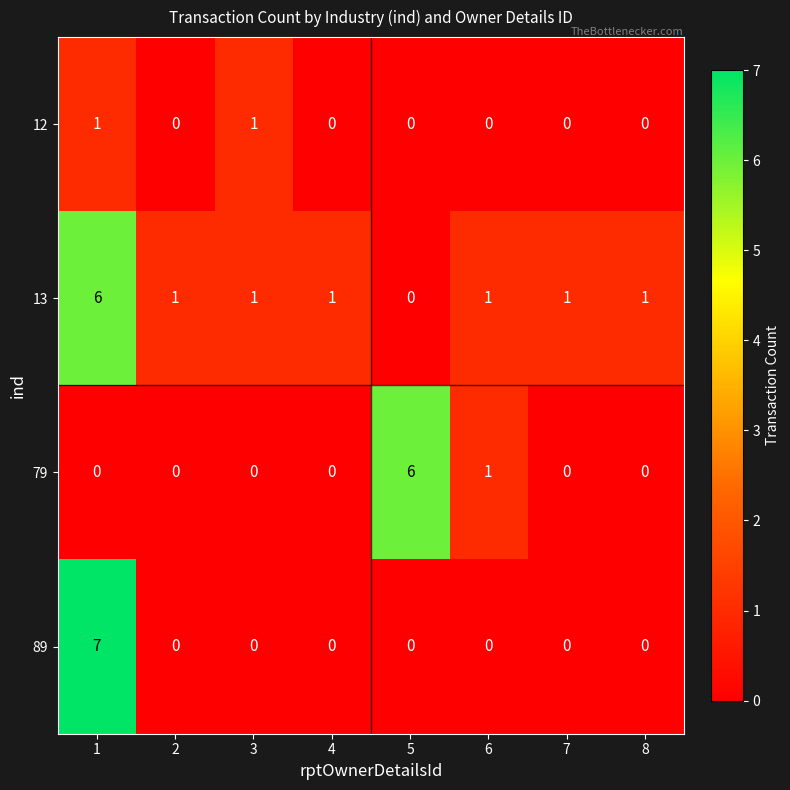

At how many categories does at least one series exceed 0?

8